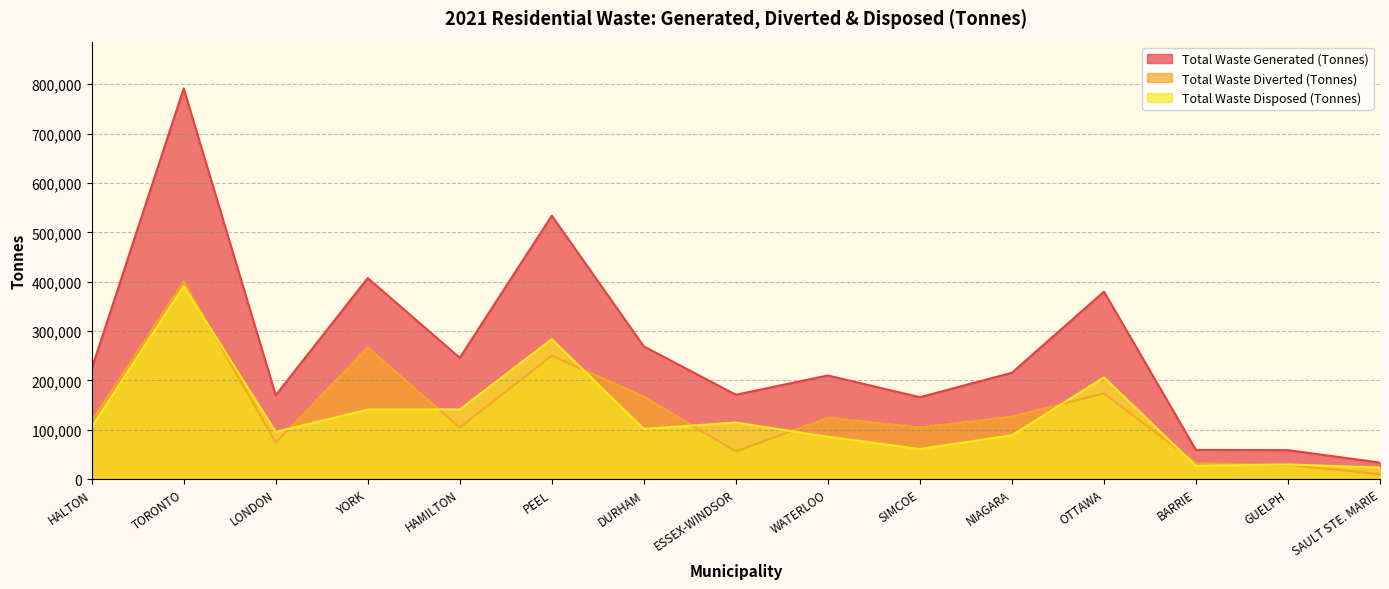

What is the difference between the Total Waste Disposed (Tonnes) values at SAULT STE. MARIE and LONDON?

72351.1